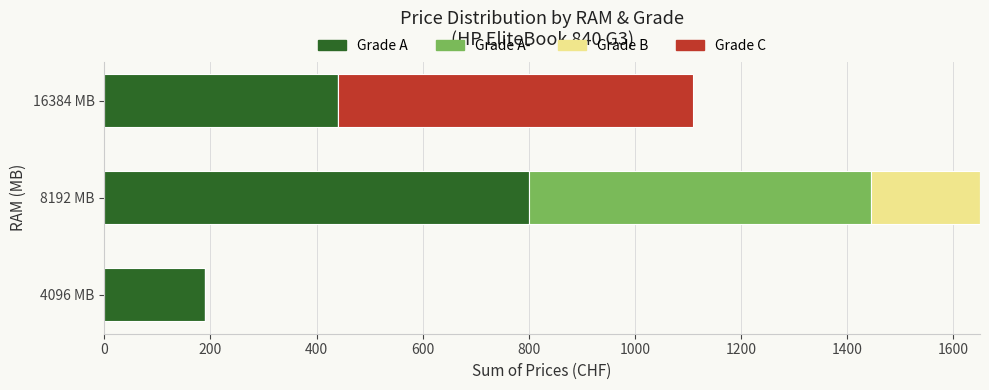

At which category is the sum across all series the highest?

8192 MB